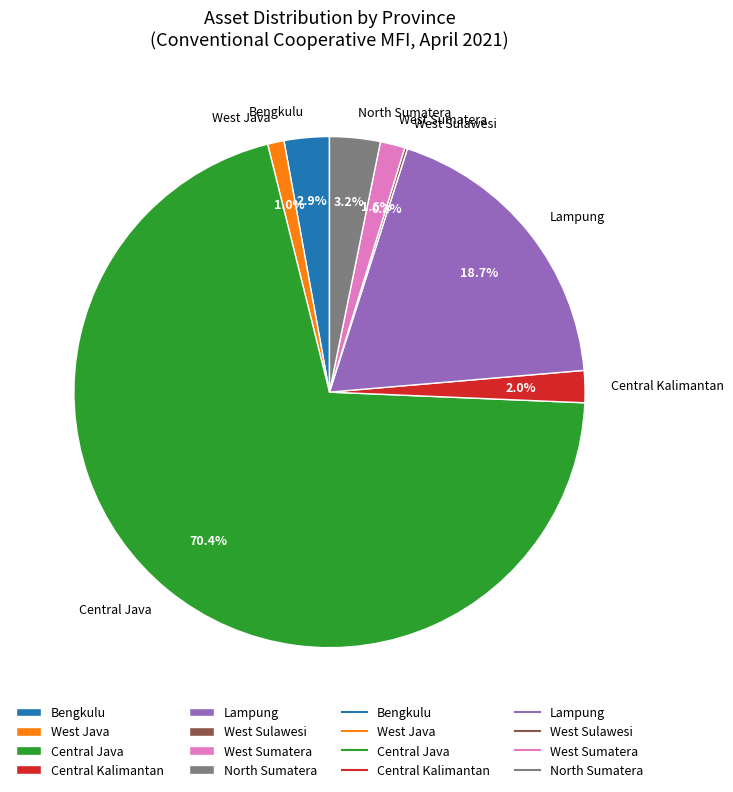

Between West Java and Lampung, which is larger?

Lampung